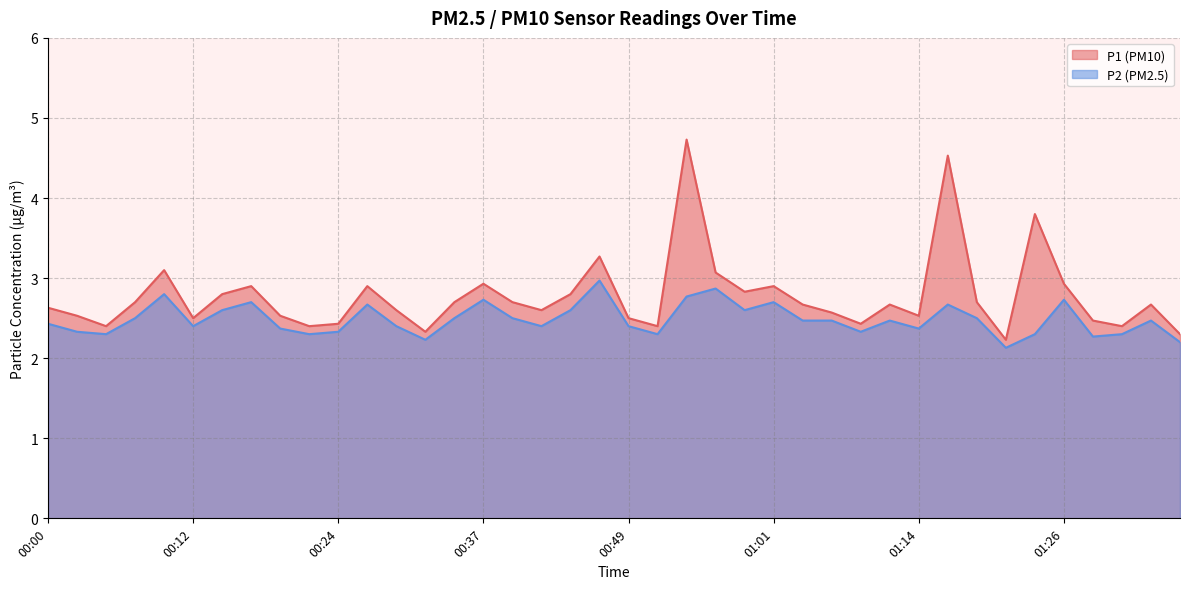

Read the P1 value at 00:34.

2.7